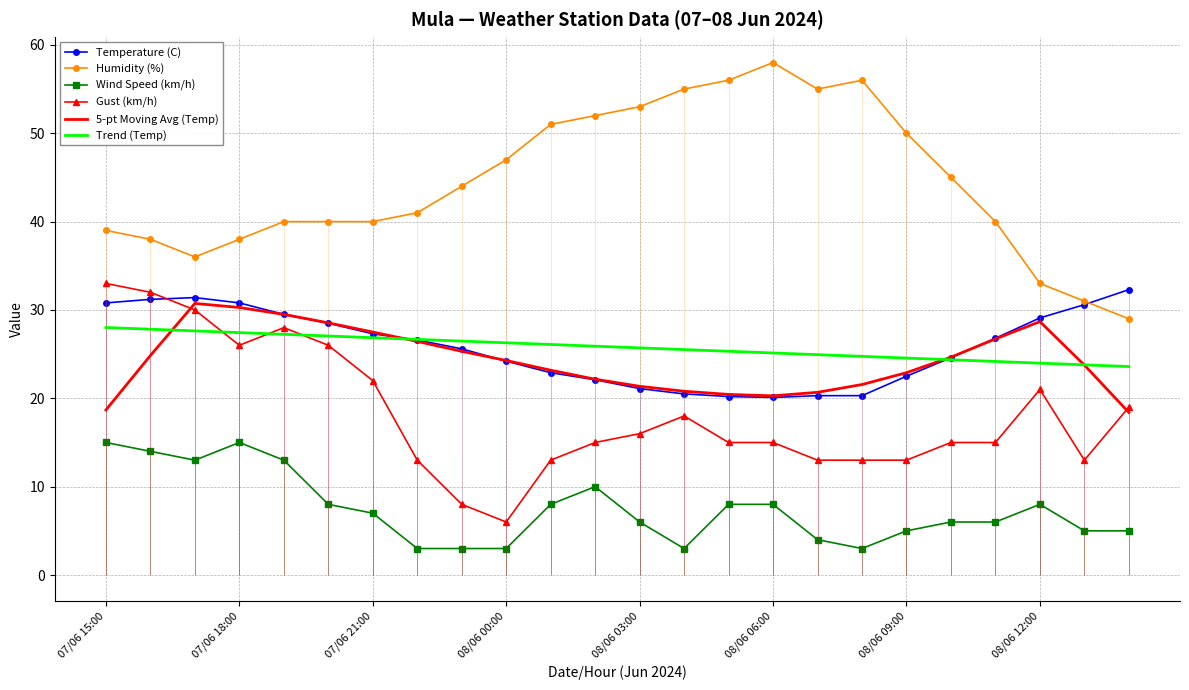

What is the highest value of the Wind Speed (km/h) series?

15.0